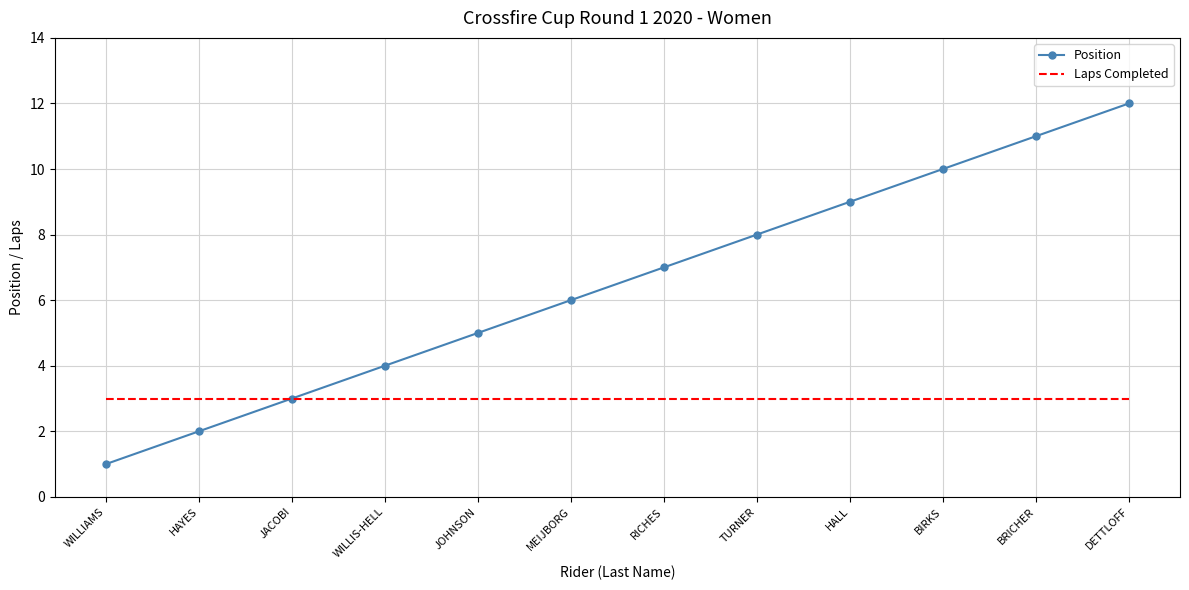

Is the value of Laps Completed at WILLIS-HELL greater than the value of Position at TURNER?

No